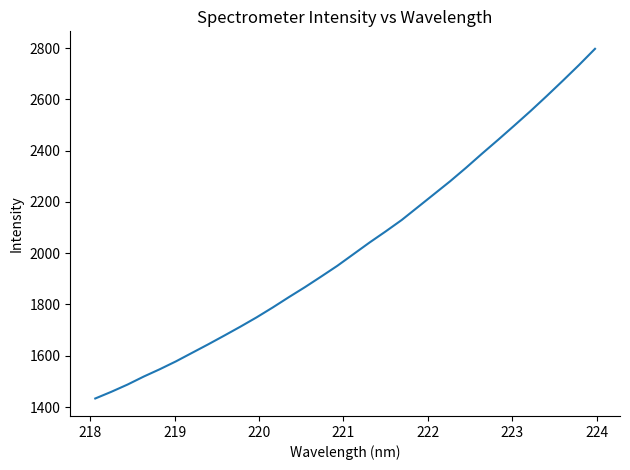

What is the smallest value displayed?

1433.3